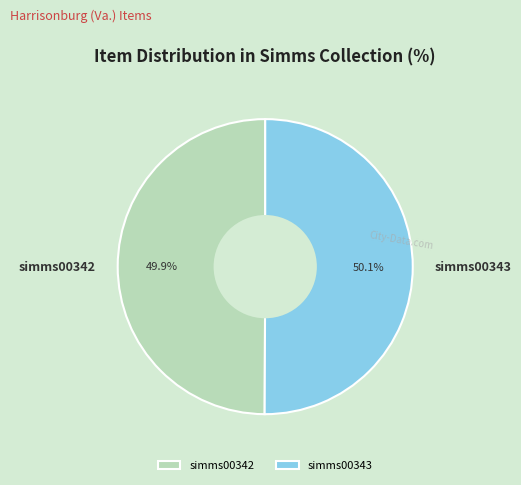

How many segments does this pie chart have?

2